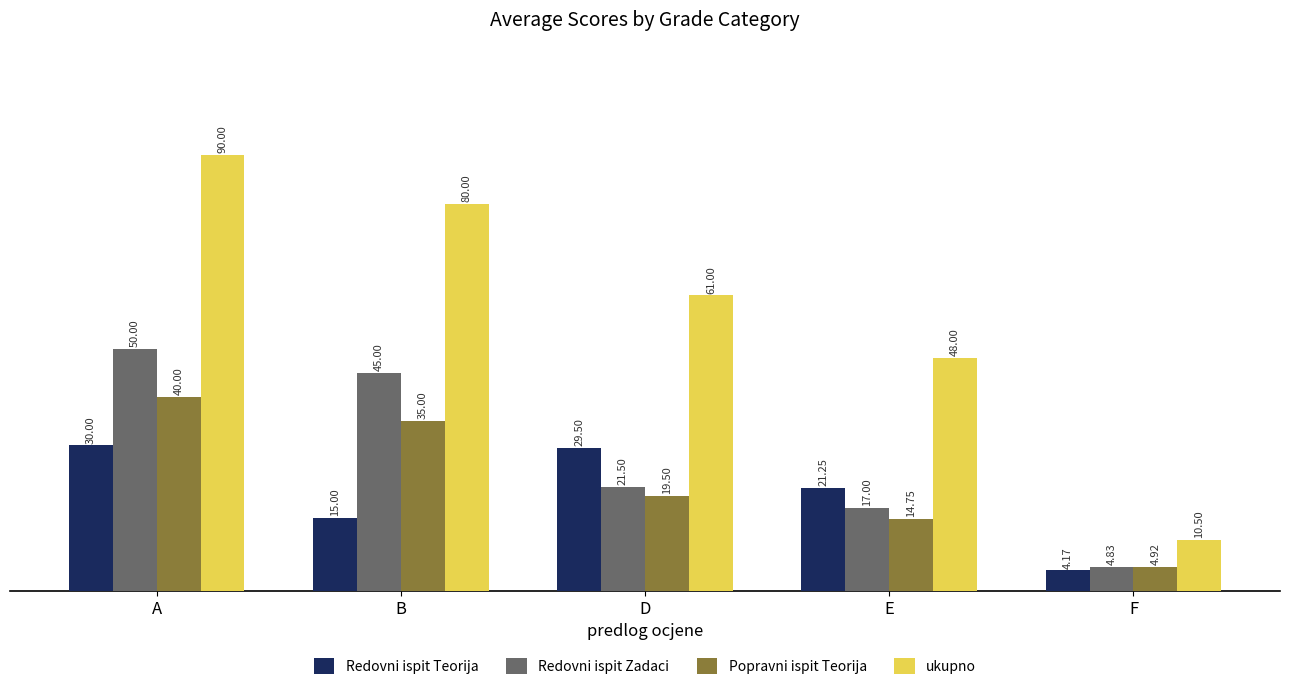

What is the difference between the highest and lowest values at D?

41.5